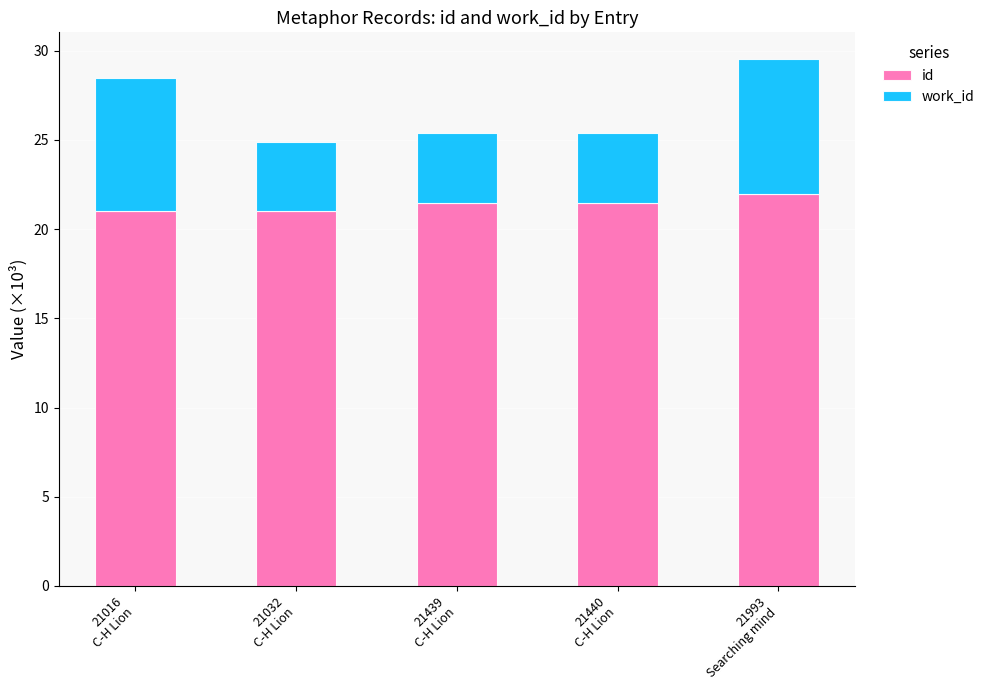

How many bars are there in total?

5